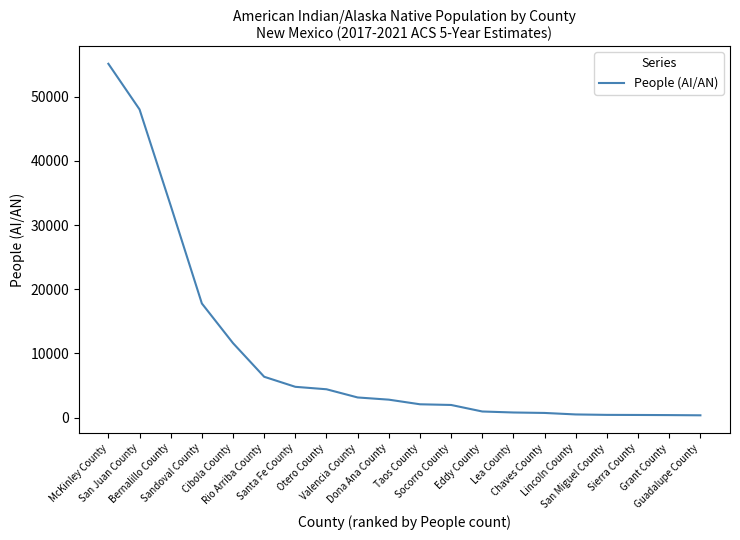

What is the maximum value shown in the chart?

55106